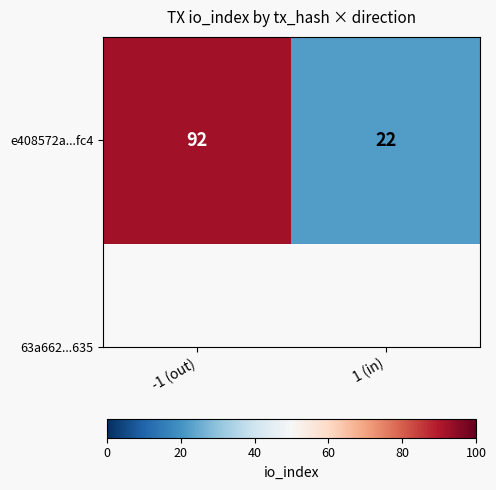

Reading left to right, extract all data points from this chart.

-1 (out)=92	1 (in)=22